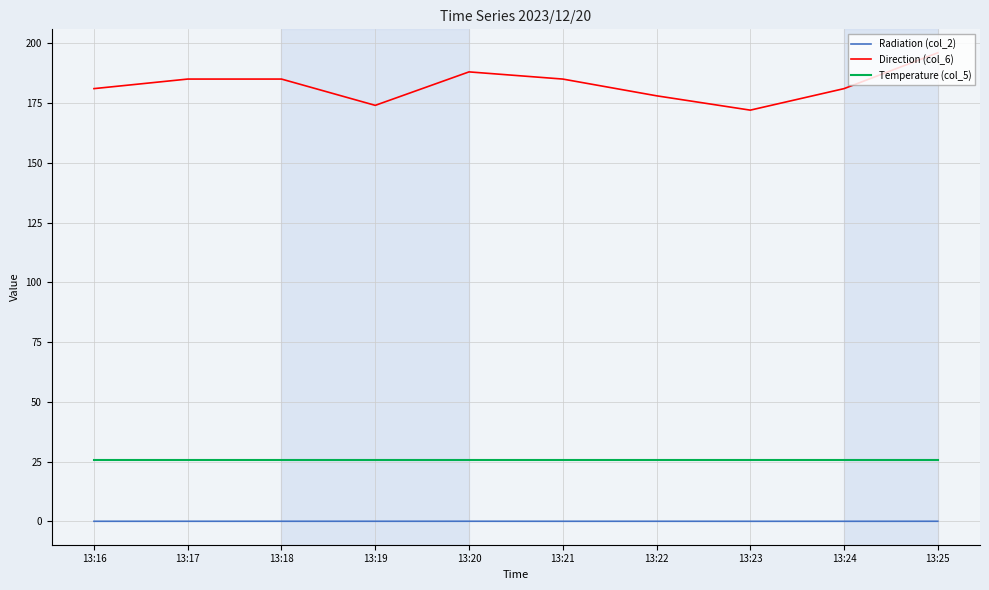

What is the lowest value of the Temperature (col_5) series?

25.8